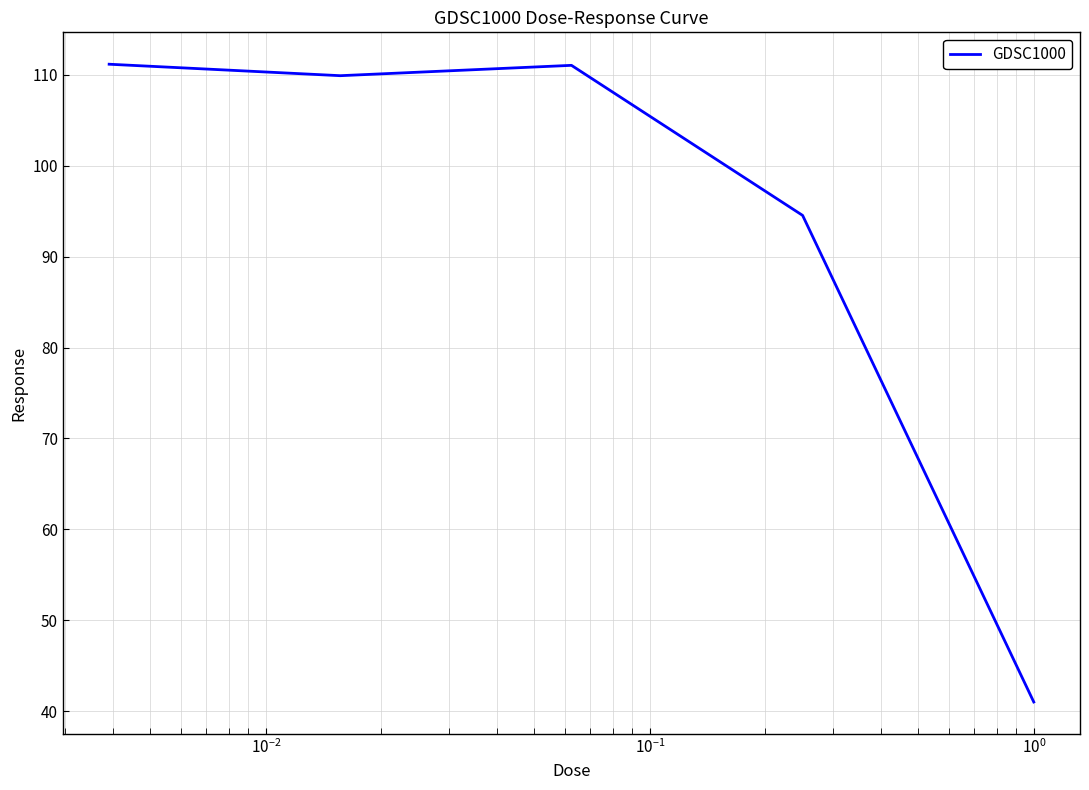

What is the sum of all values?

467.6